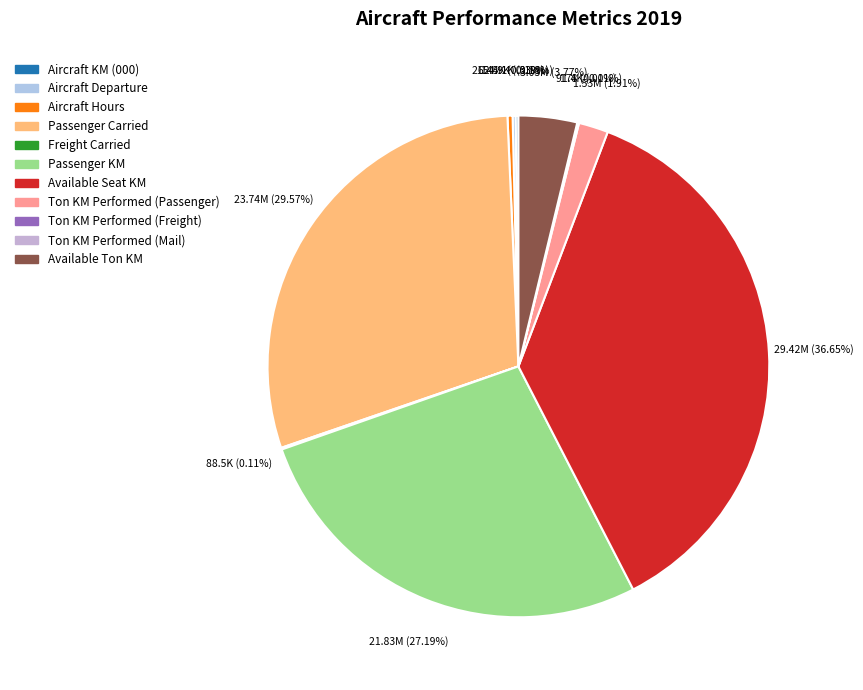

Which category has the smallest portion of the pie?

Ton KM Performed (Mail)